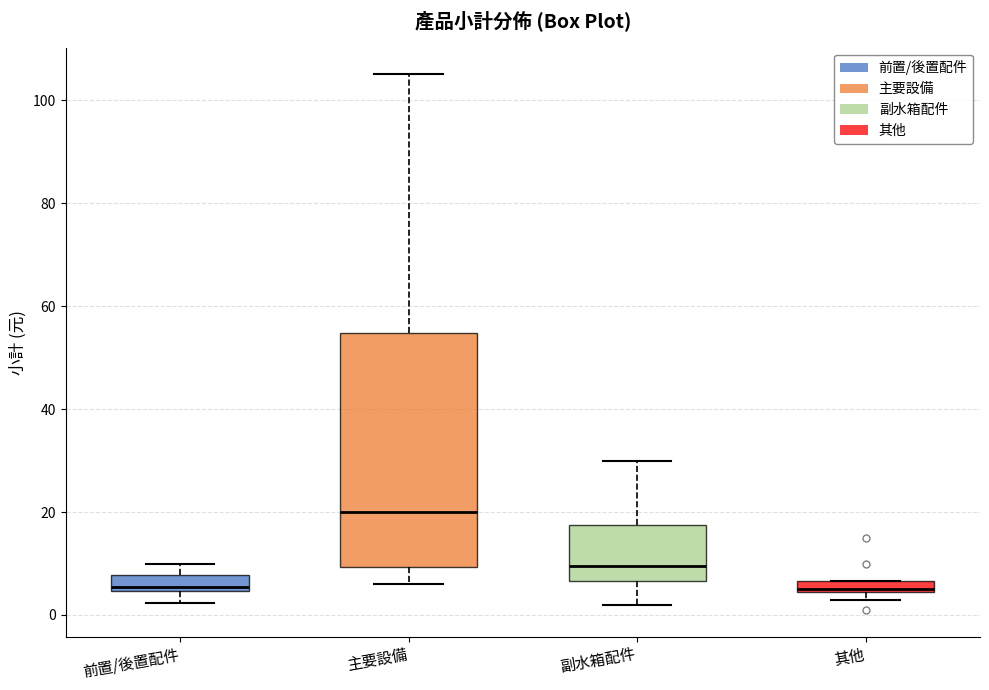

Where is the lower edge of the box for 其他 on the y-axis? The values are not printed on the chart, so give them approximately, as read against the axis.

4